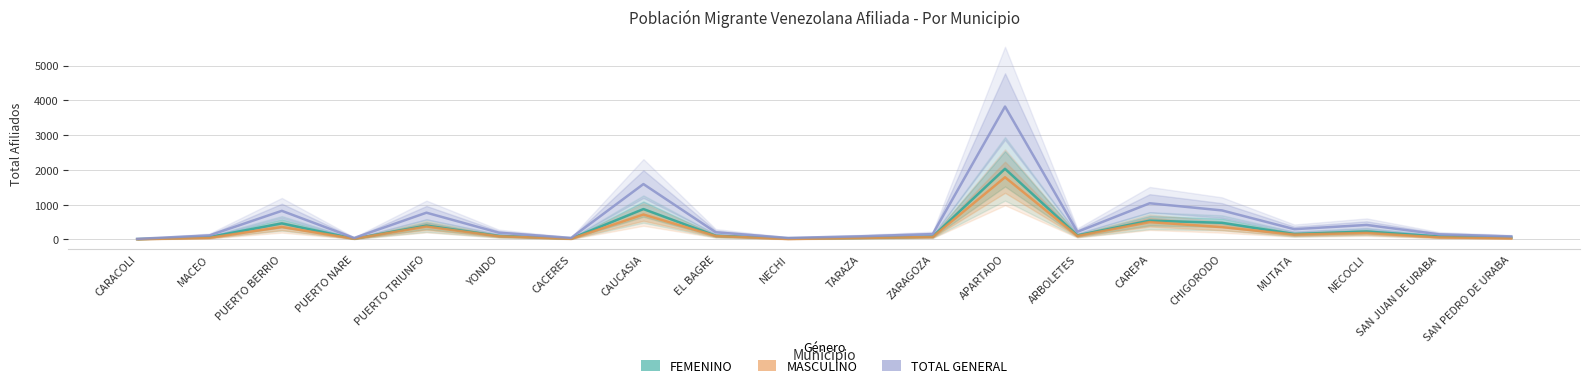

The MASCULINO series shows 1012 at CAUCASIA. True or false?

False